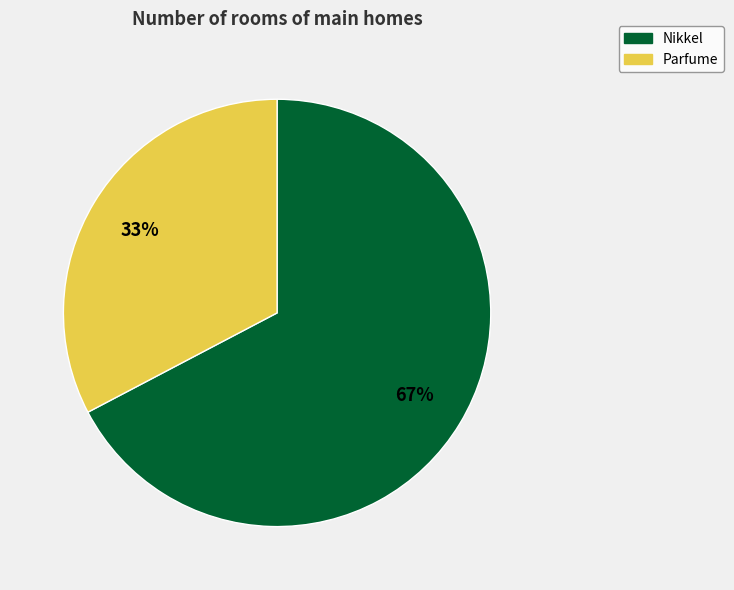

Is Parfume the majority of the pie?

No